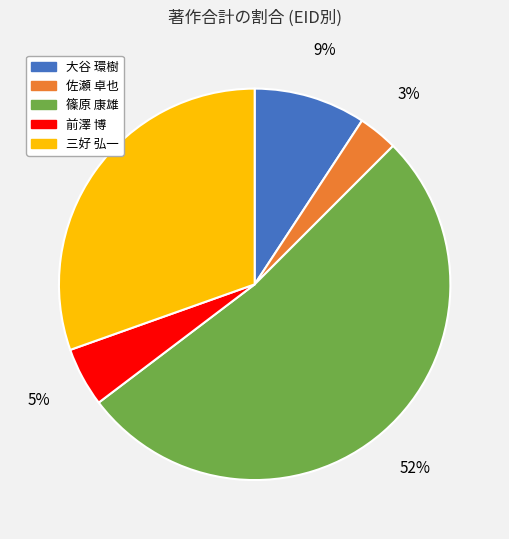

What is the smallest slice in the pie chart?

佐瀬 卓也